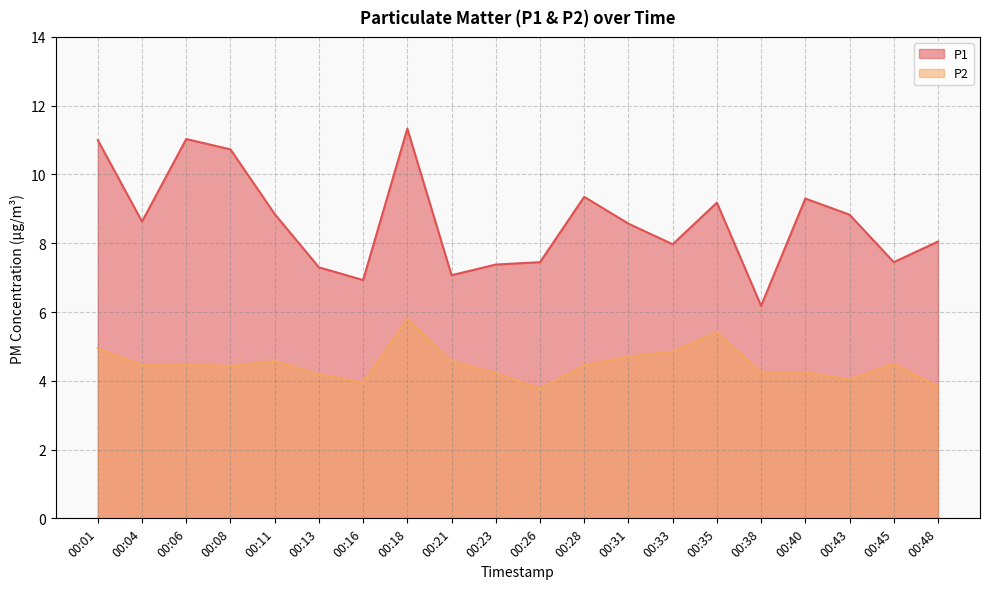

True or false: P2 has more than 0 interior local peaks.

True